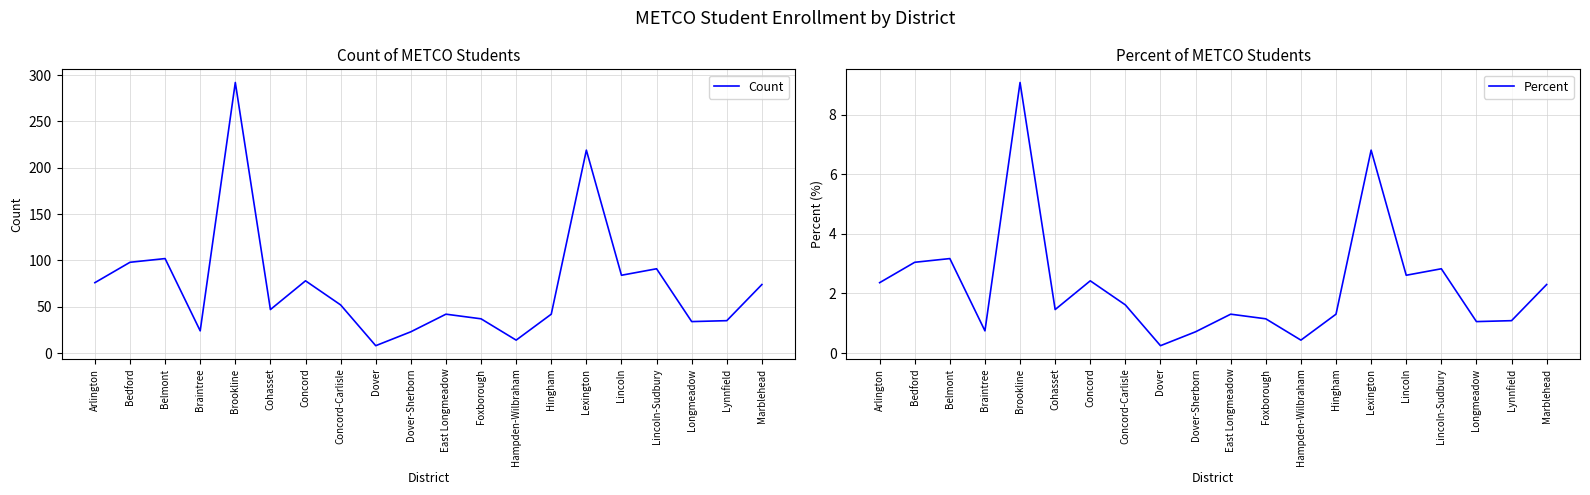

At Marblehead, list the series in order from largest to smallest.

Count, Percent